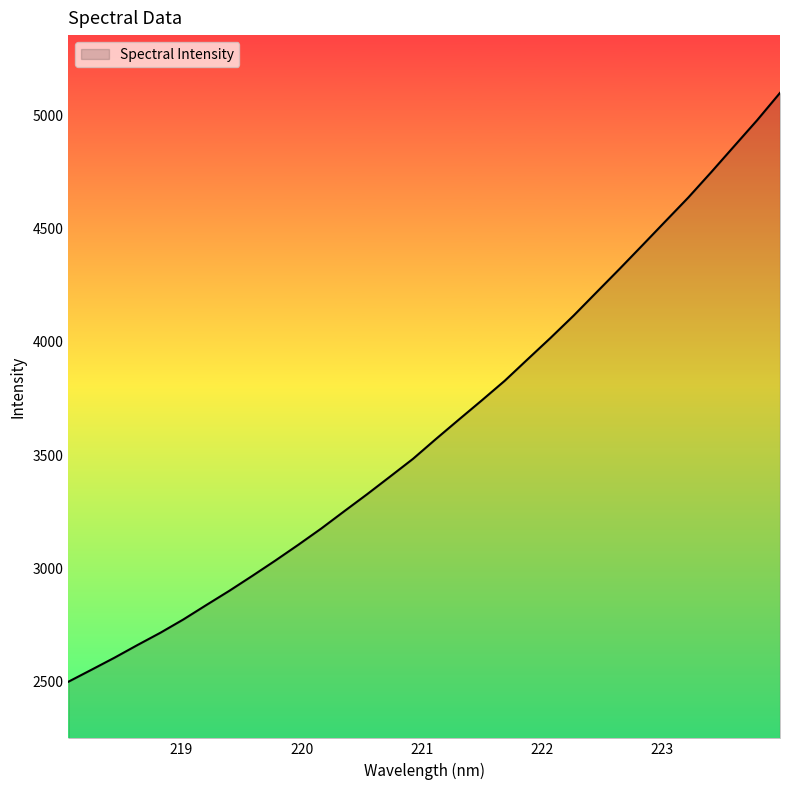

What is the smallest value displayed?

2499.7